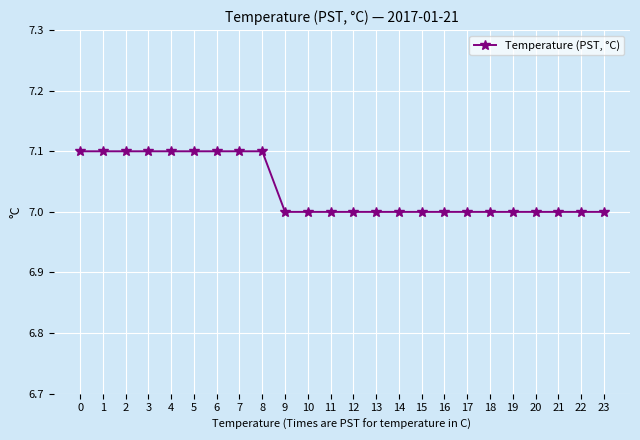

Reading left to right, extract all data points from this chart.

7.1	7.1	7.1	7.1	7.1	7.1	7.1	7.1	7.1	7.0	7.0	7.0	7.0	7.0	7.0	7.0	7.0	7.0	7.0	7.0	7.0	7.0	7.0	7.0